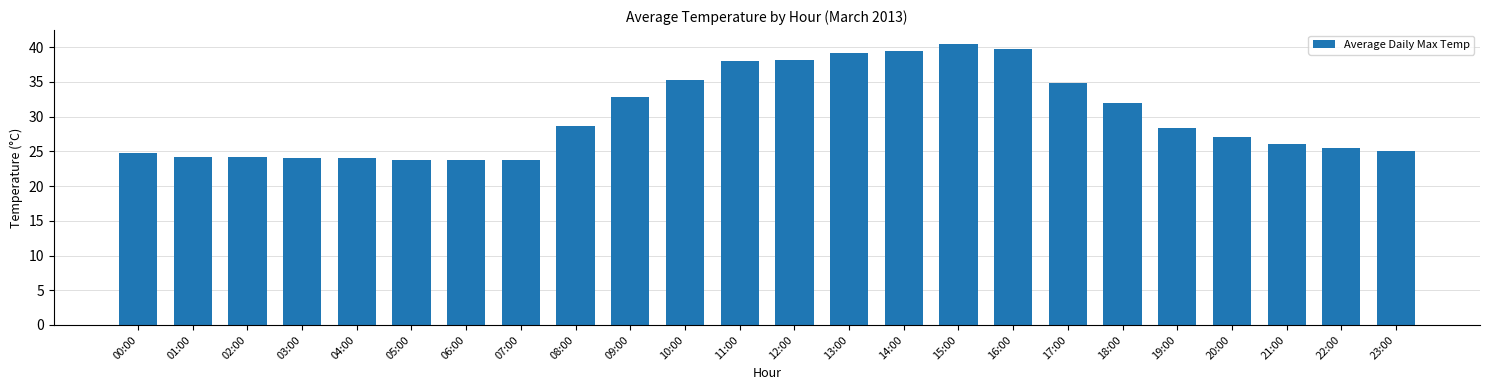

What is the minimum value shown in the chart?

23.8